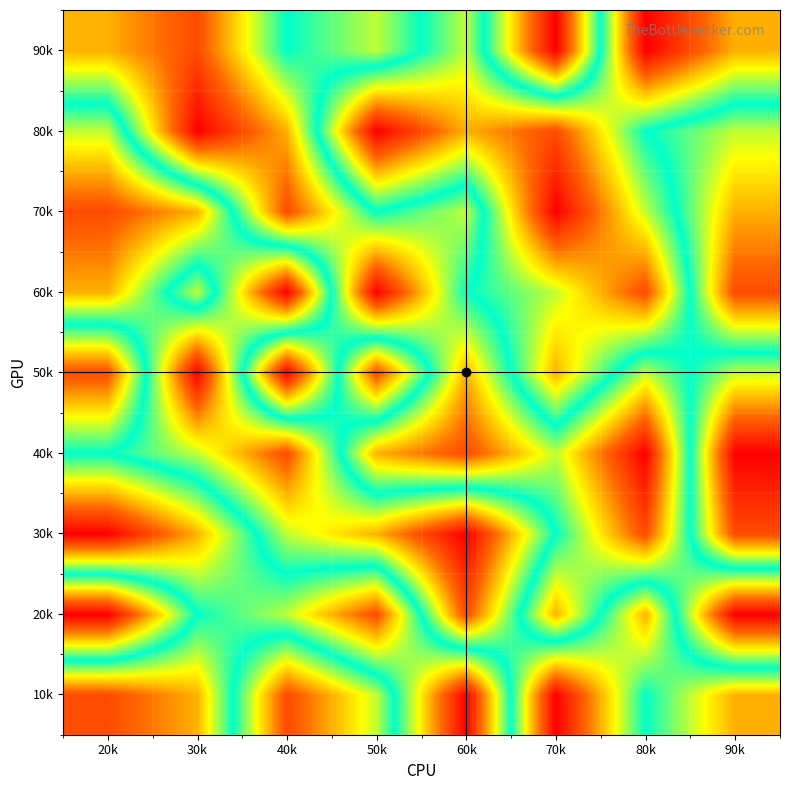

What is the total value across all series at 60k?

45